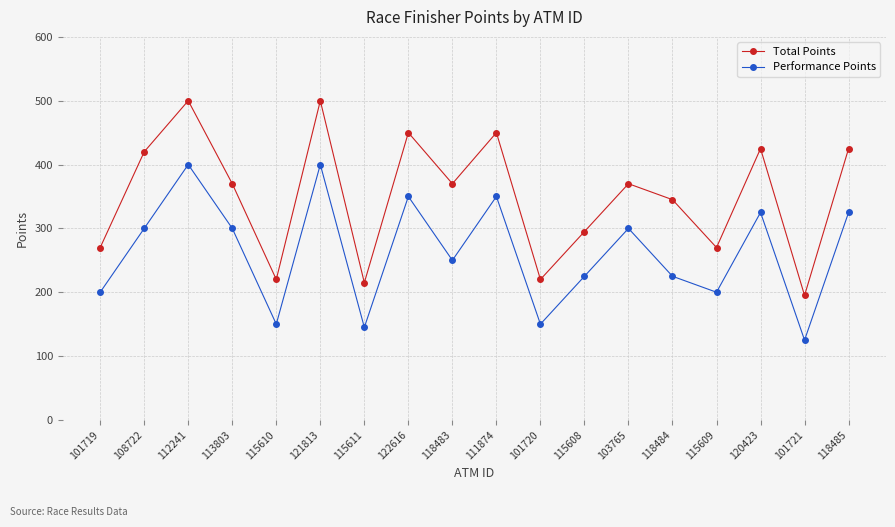

What is the maximum value shown in the chart?

500